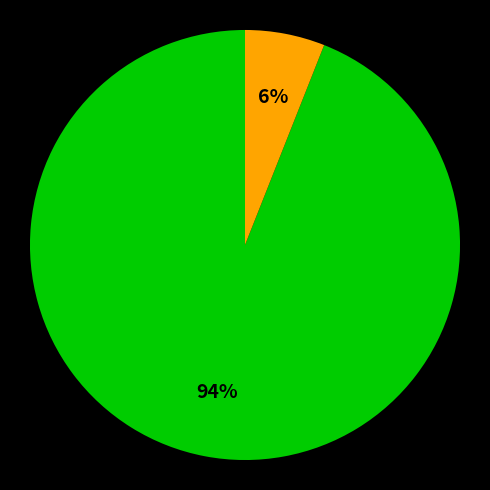

How many segments does this pie chart have?

2